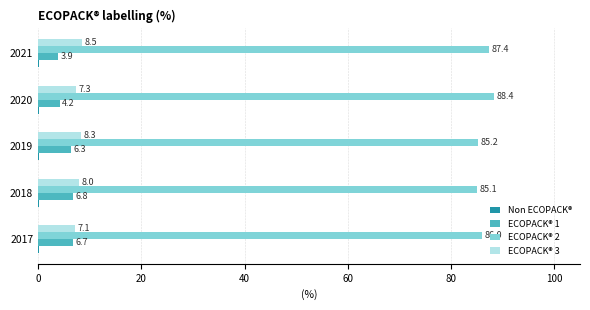

What is the sum of all ECOPACK® 2 values?

432.1